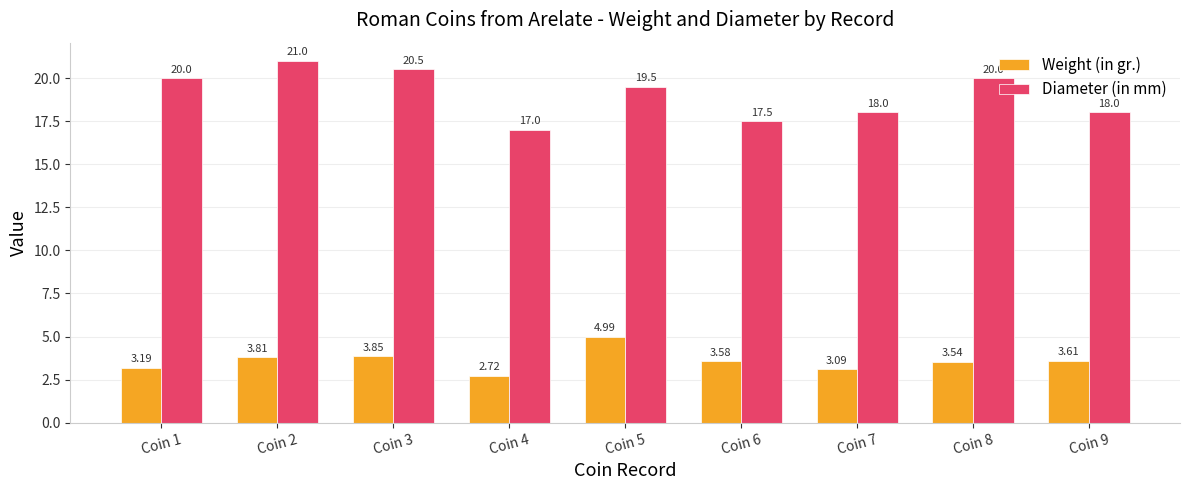

At Coin 9, list the series in order from largest to smallest.

Diameter (in mm), Weight (in gr.)